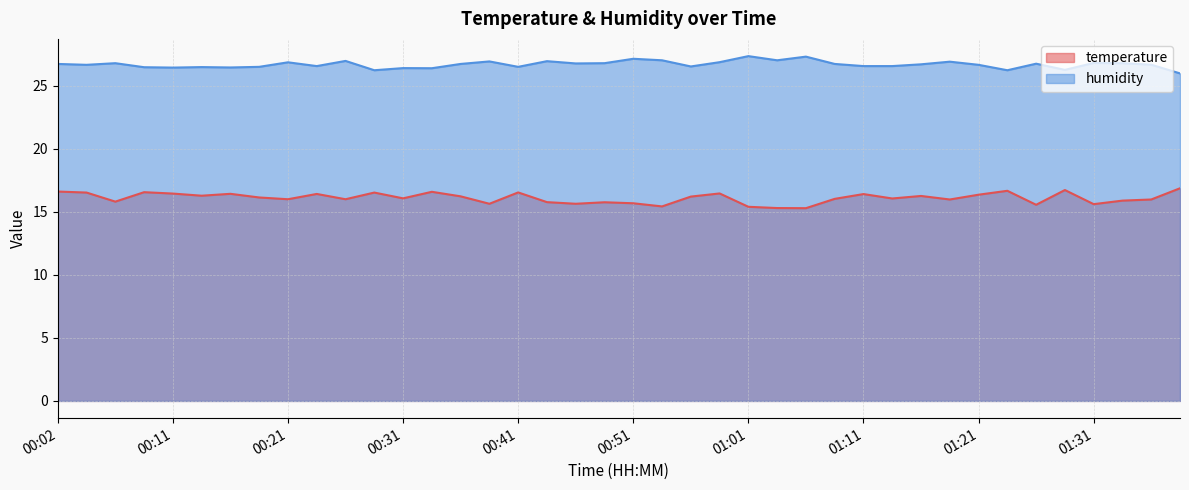

What is the value of the humidity point at the 30th from the left?

26.6